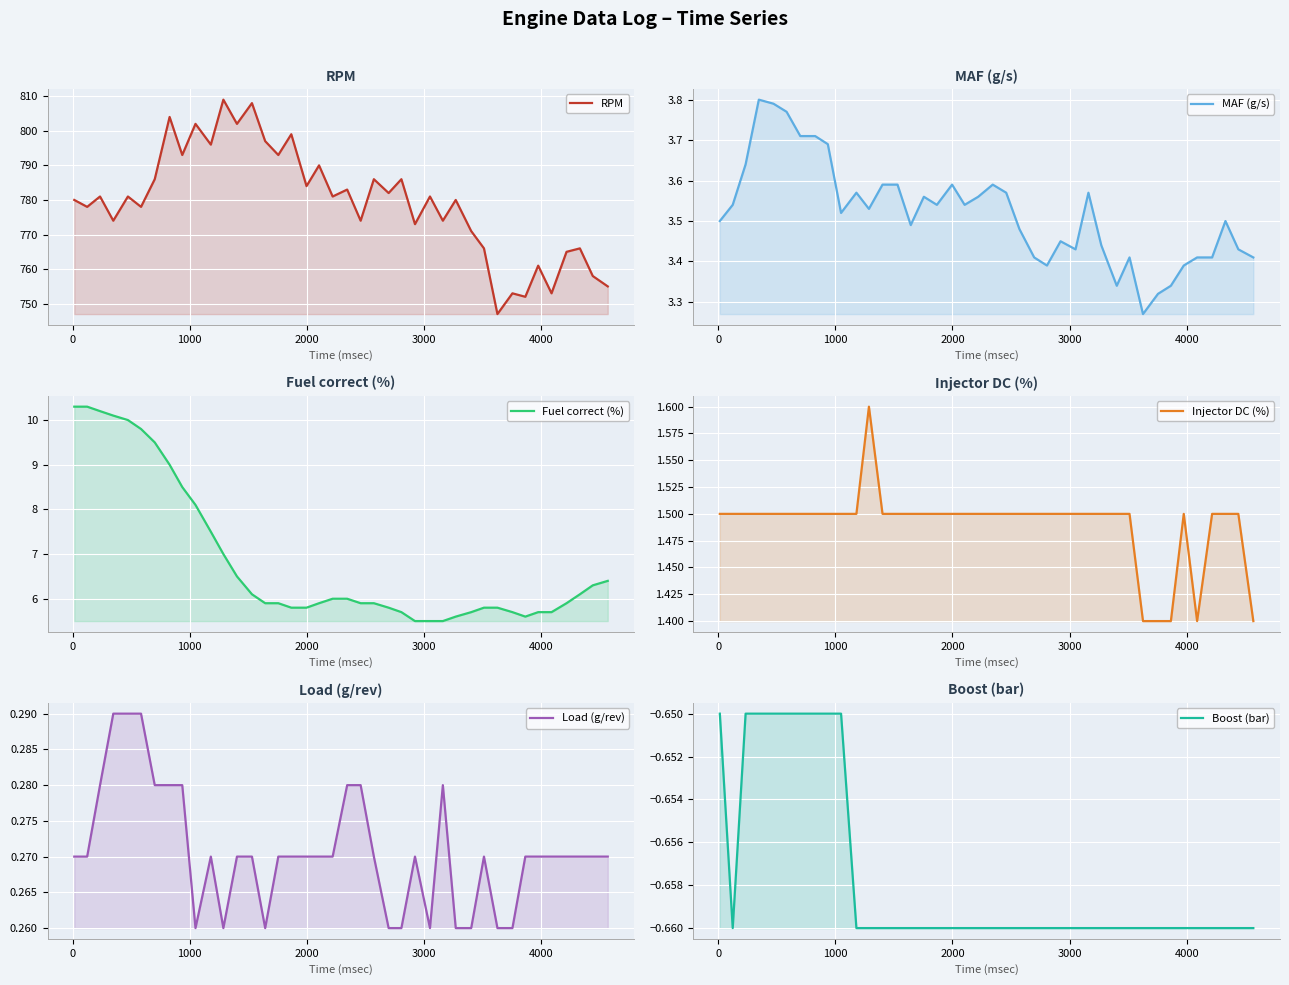

At how many categories does at least one series exceed 673?

40